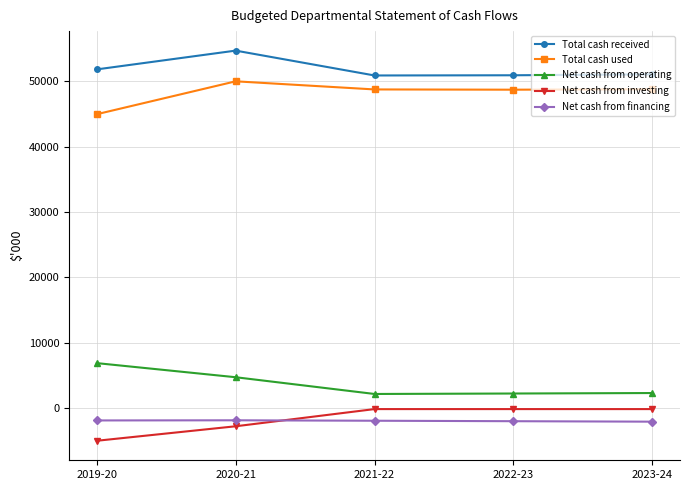

True or false: Net cash from financing and Total cash received intersect in this chart.

False